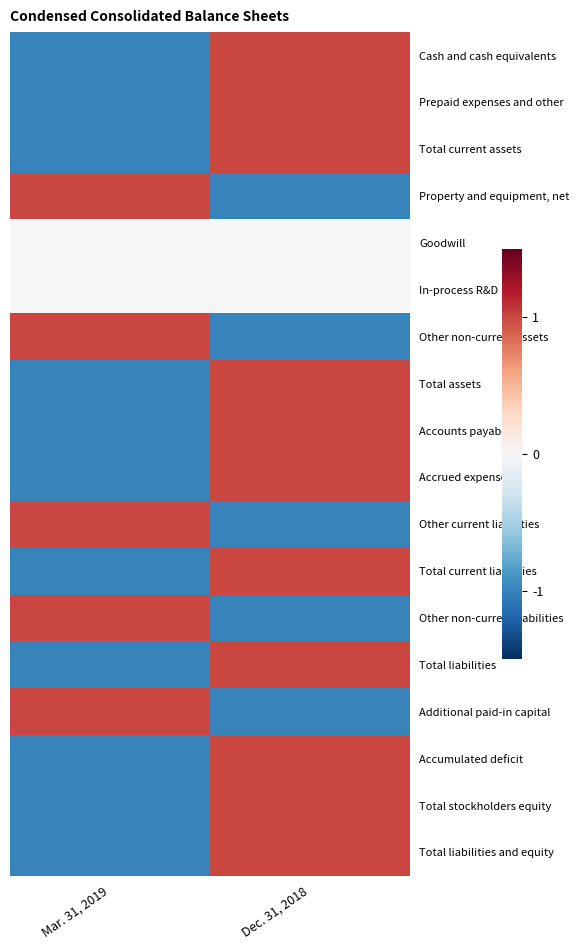

At which category is the sum across all series the highest?

Dec. 31, 2018